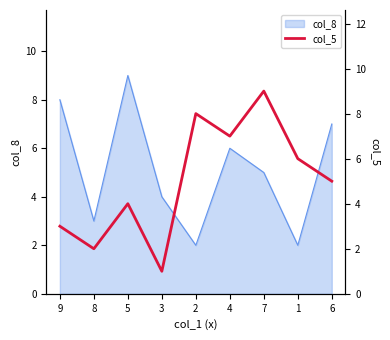

What value does the data have at 9?

3